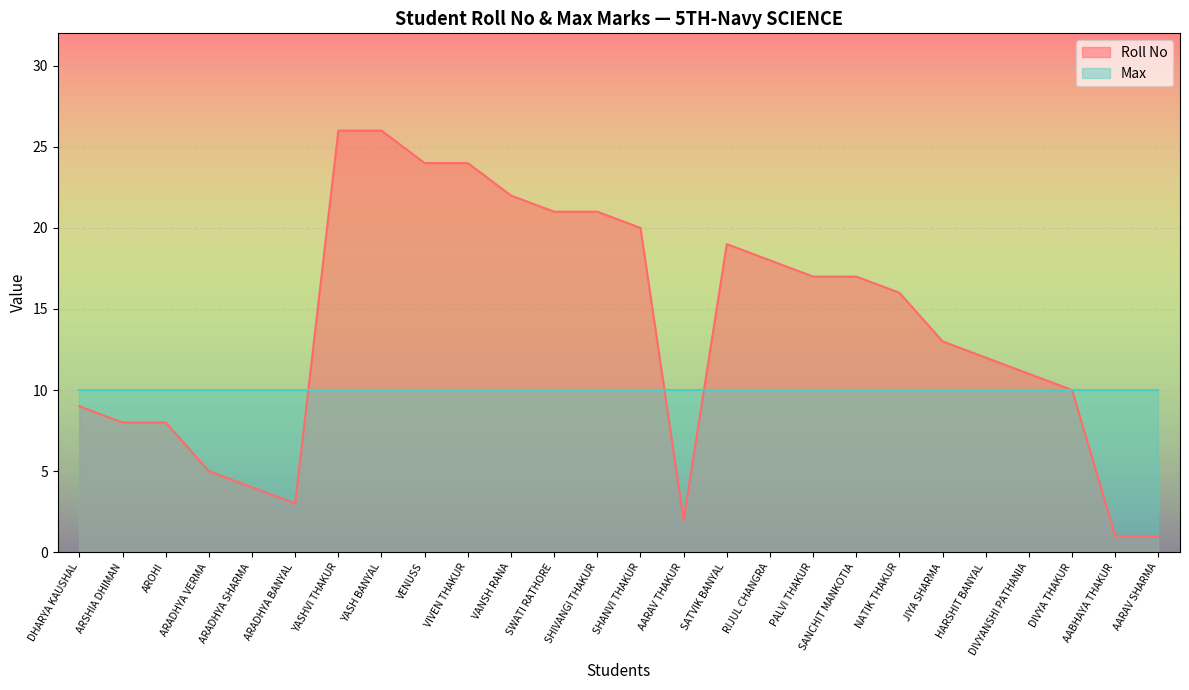

How many categories are shown in the chart?

26